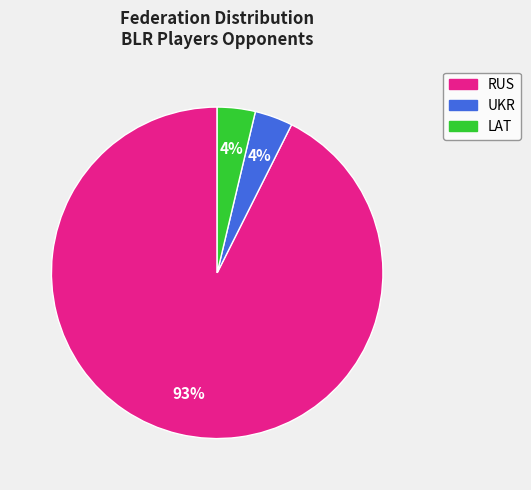

To the nearest percent, what is the average slice percentage?

33%